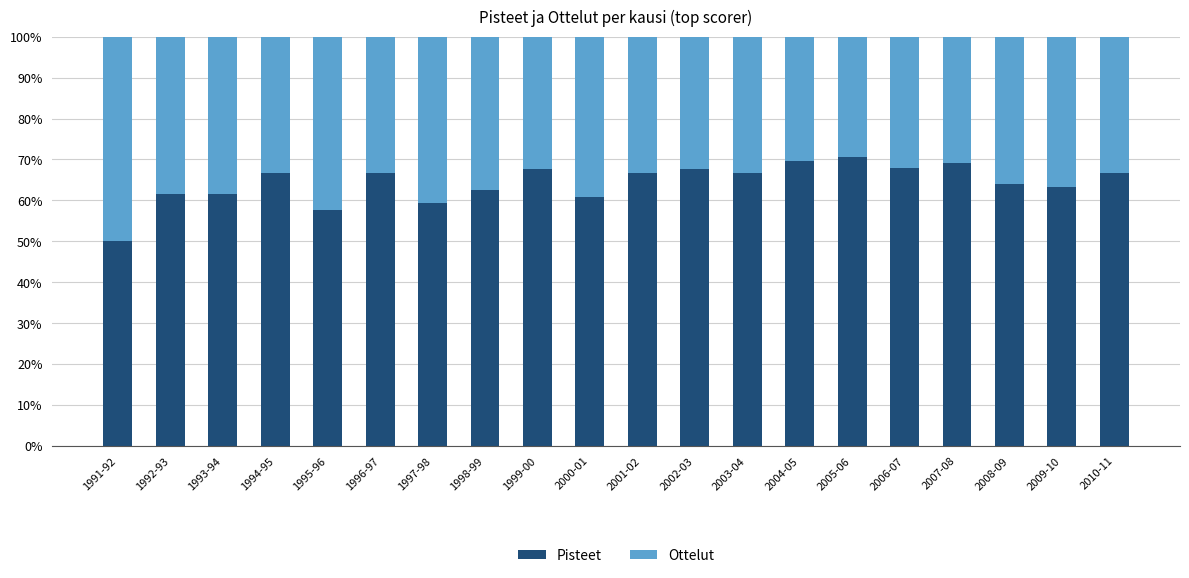

What is the total value across all series at 2003-04?

100.0